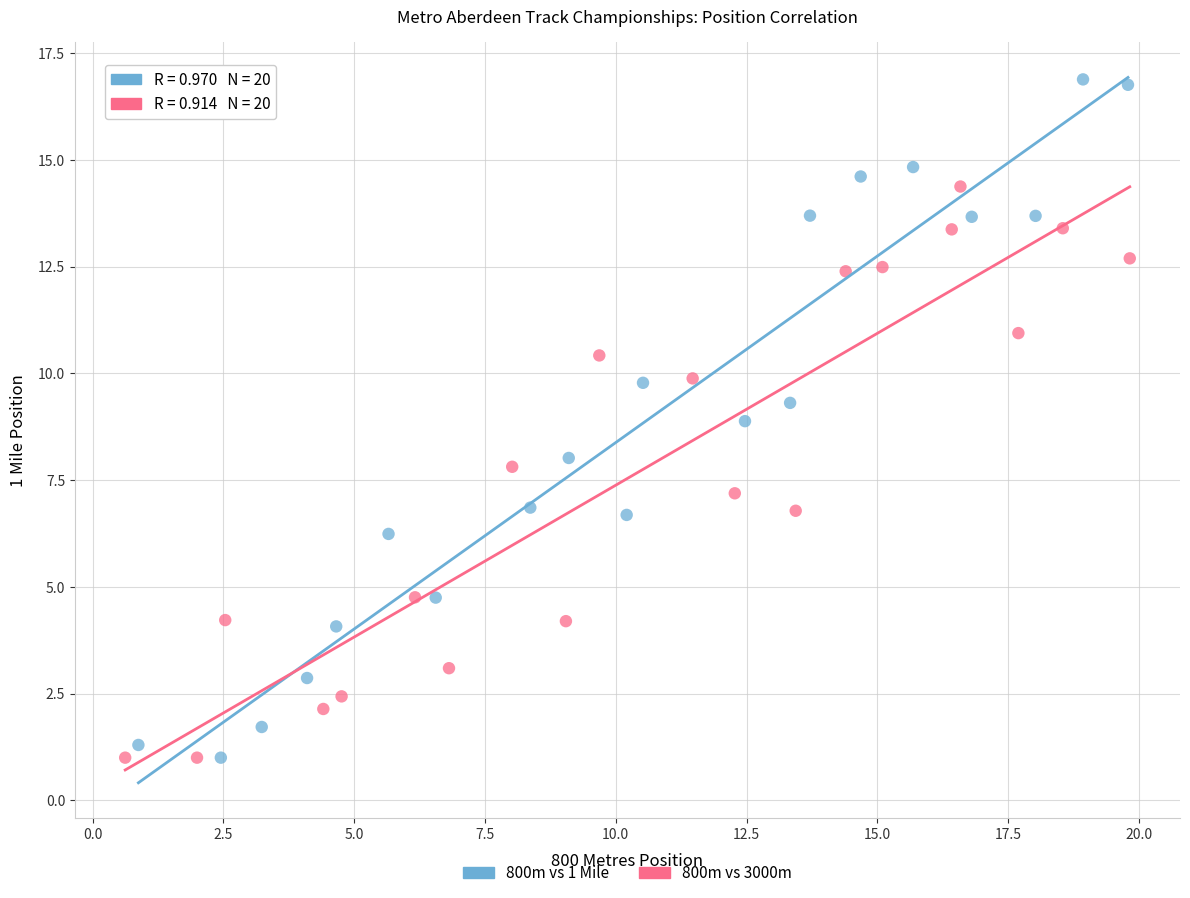

Which series reaches the maximum Y coordinate?

800m vs 1 Mile